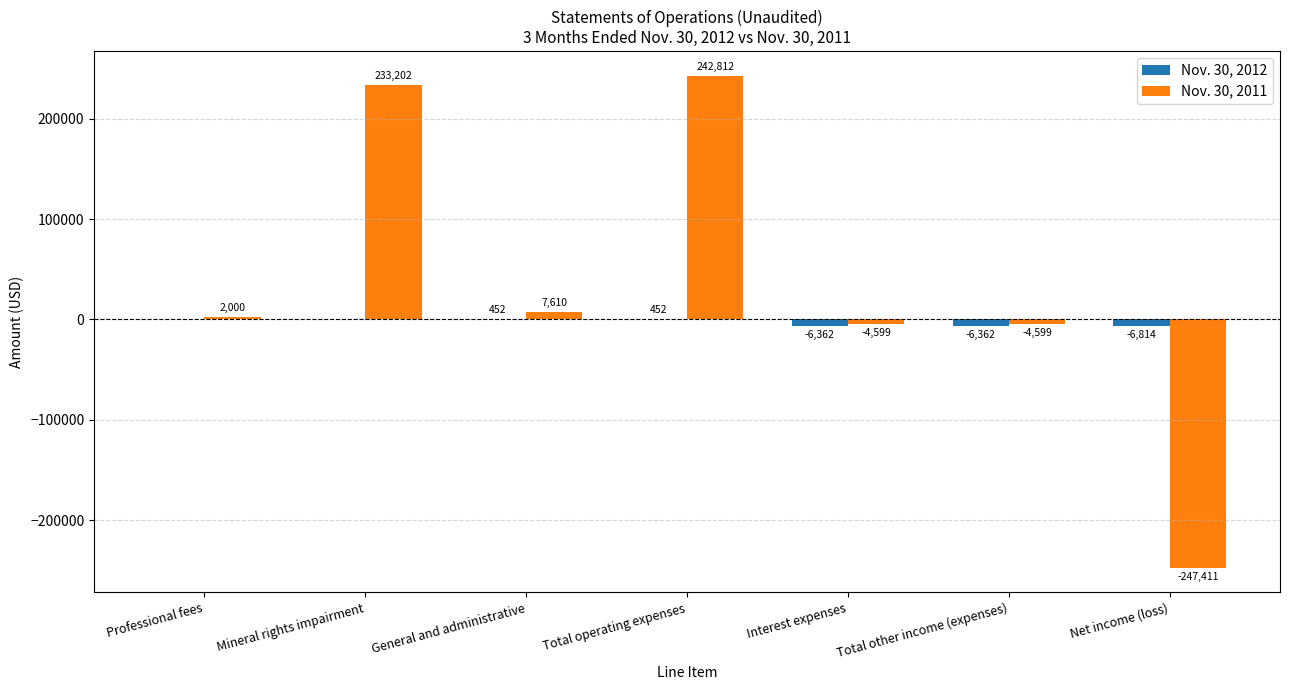

What is the sum of all Nov. 30, 2012 values?

-18634